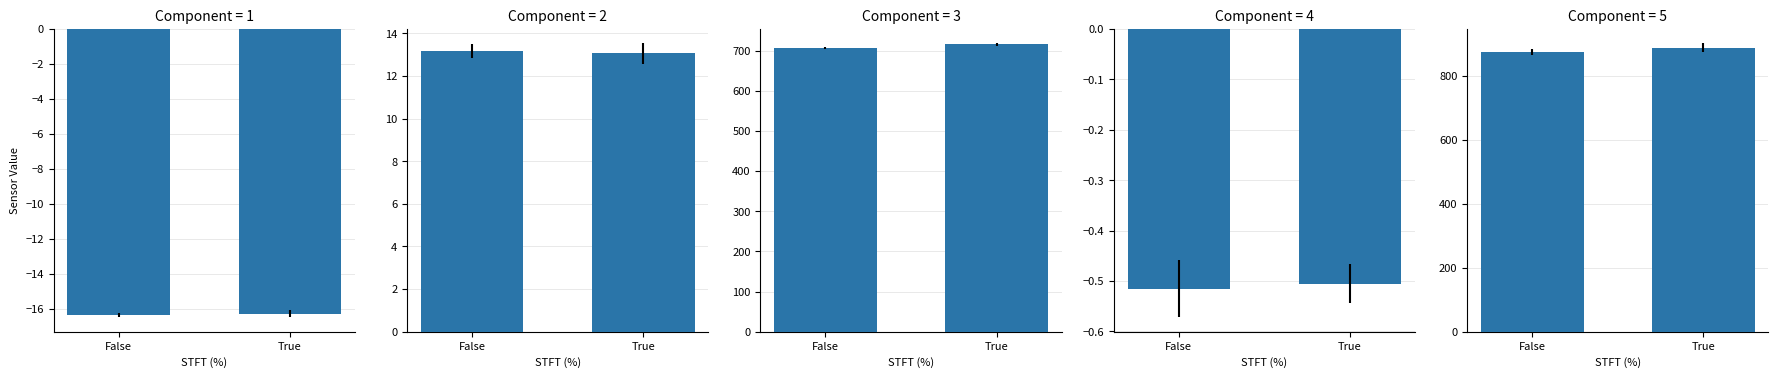

Reading left to right, what are all the values shown in this chart?

Exhaust Cam Position (Degrees): False=-16.3	True=-16.3
Intake Cam Position (Degrees): False=13.2	True=13.1
Rail Press. (psi): False=706.9	True=715.1
HPFP Controller Output (mg/stk): False=-0.5	True=-0.5
Injection Time Primary Pulse Average: False=873.0	True=888.1